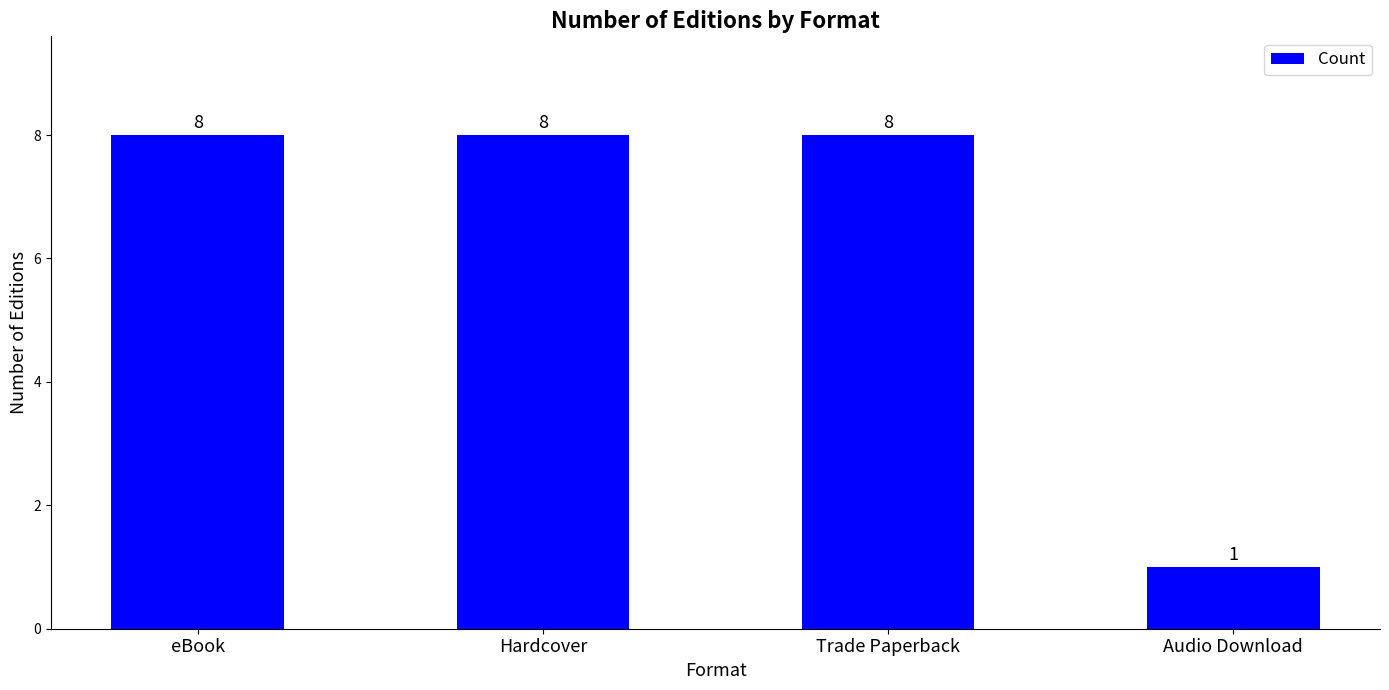

What is the label of the 3rd bar from the left?

Trade Paperback